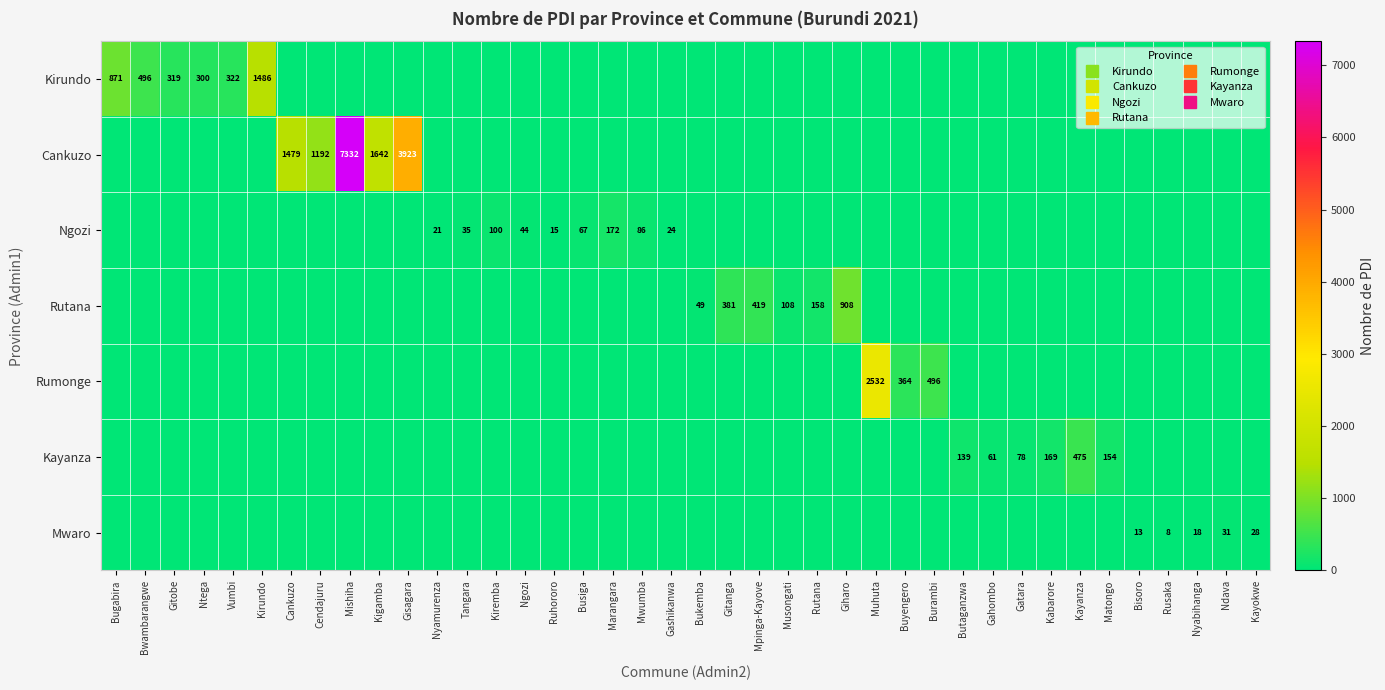

What is the average value of the Ngozi series?

14